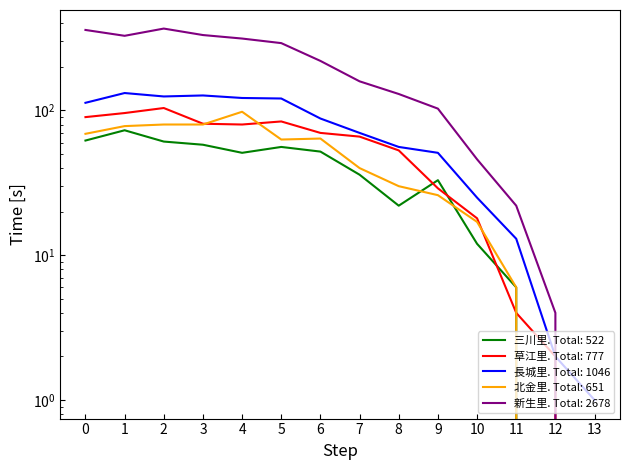

Reading left to right, transcribe all the data shown in this chart.

三川里: 62	73	61	58	51	56	52	36	22	33	12	6	0	0
草江里: 90	96	104	81	80	84	70	66	53	29	18	4	2	0
長城里: 113	132	125	127	122	121	88	70	56	51	25	13	2	1
北金里: 69	78	80	80	98	63	64	40	30	26	17	6	0	0
新生里: 360	328	368	332	314	292	220	159	130	103	46	22	4	0